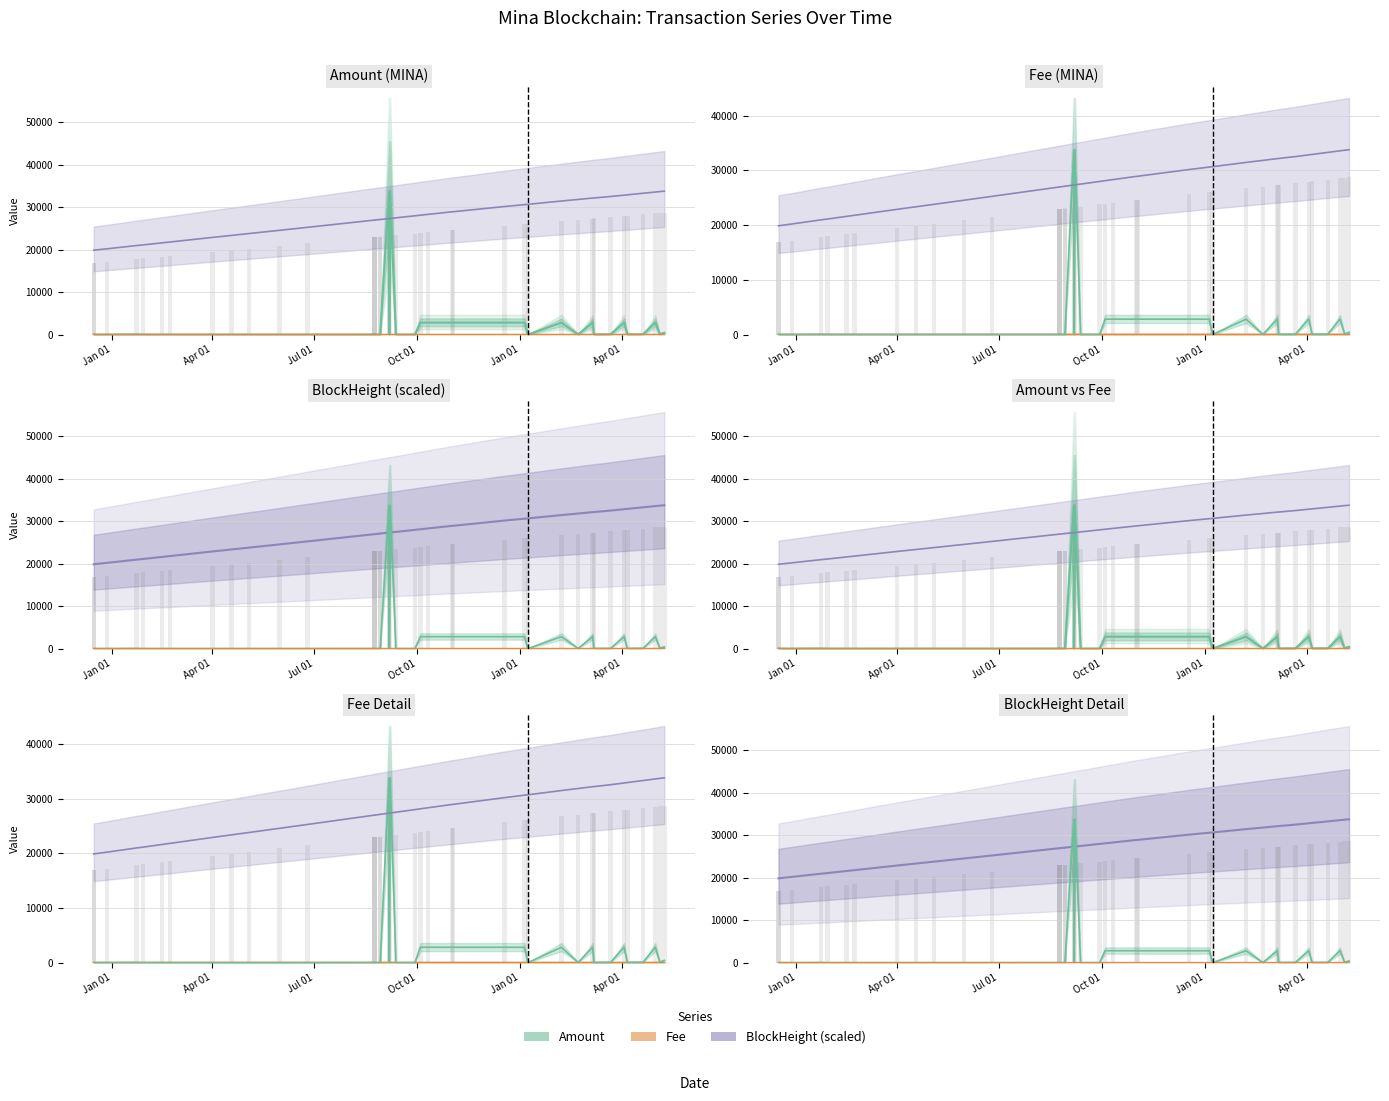

What is the difference between the second highest and minimum values in the Fee series?

0.2